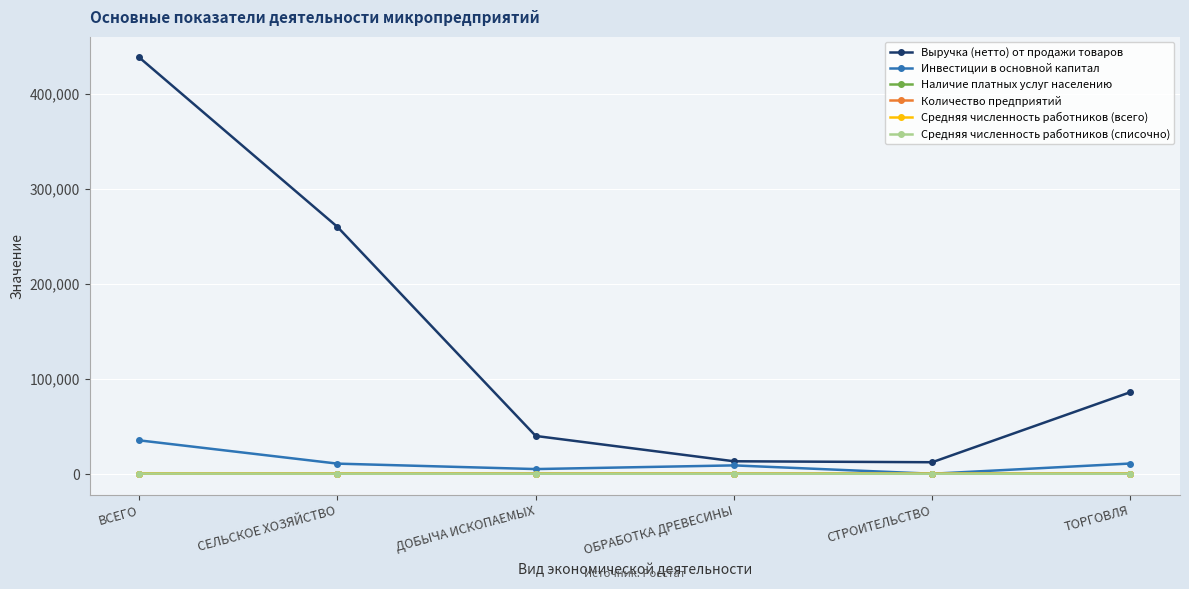

The Выручка (нетто) от продажи товаров series shows 39808.8 at ДОБЫЧА ИСКОПАЕМЫХ. True or false?

True